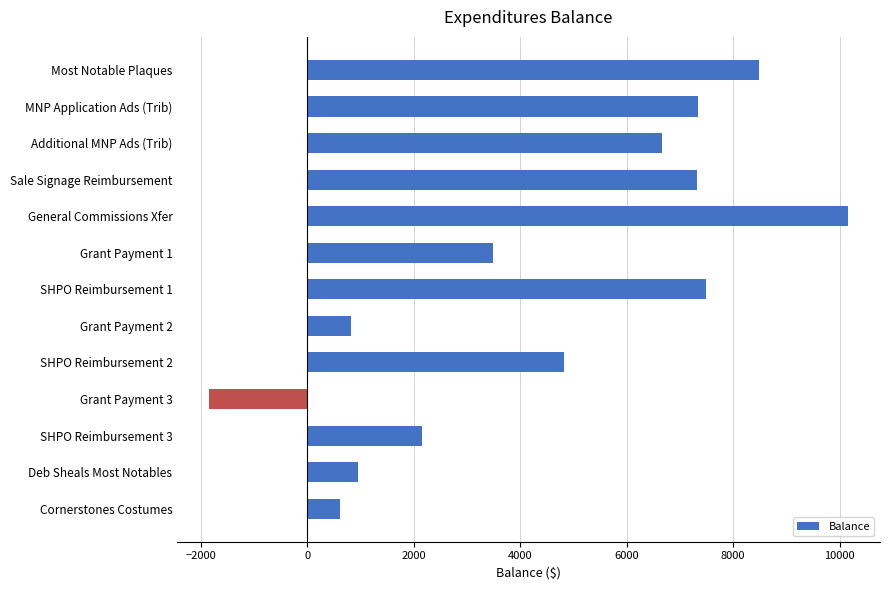

What is the difference between the maximum and minimum values?

12000.0